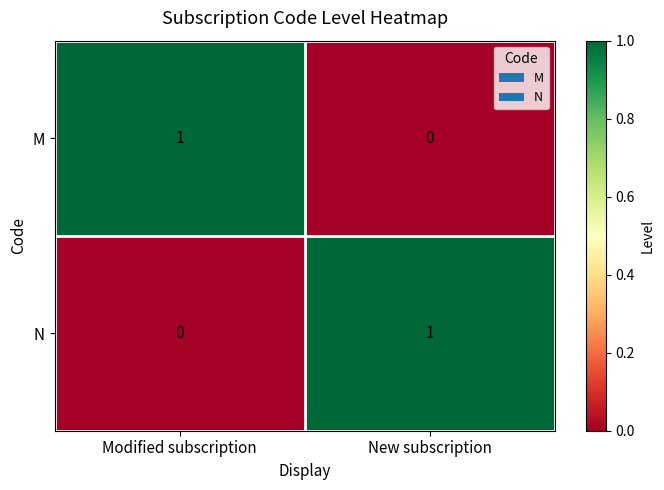

Reading left to right, what are all the values shown in this chart?

M: Modified subscription=1	New subscription=0
N: Modified subscription=0	New subscription=1